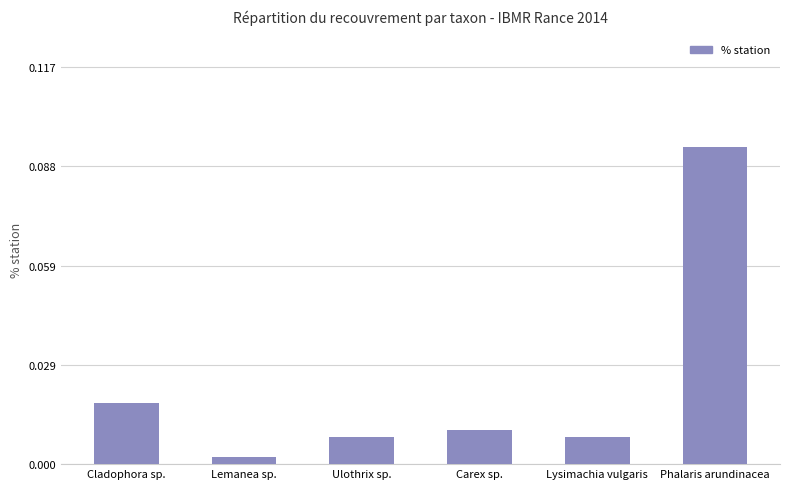

Which label corresponds to the largest value in the chart?

Phalaris arundinacea